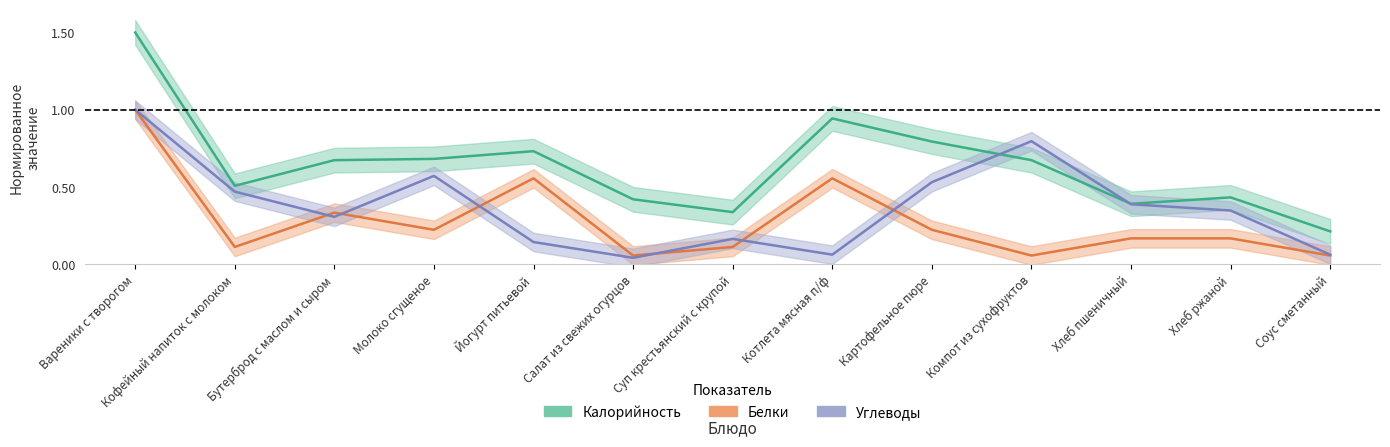

Reading left to right, what are all the values shown in this chart?

Калорийность: 1.5	0.5	0.7	0.7	0.7	0.4	0.3	0.9	0.8	0.7	0.4	0.4	0.2
Белки: 1.0	0.1	0.3	0.2	0.6	0.1	0.1	0.6	0.2	0.1	0.2	0.2	0.1
Углеводы: 1.0	0.5	0.3	0.6	0.1	0.0	0.2	0.1	0.5	0.8	0.4	0.3	0.1